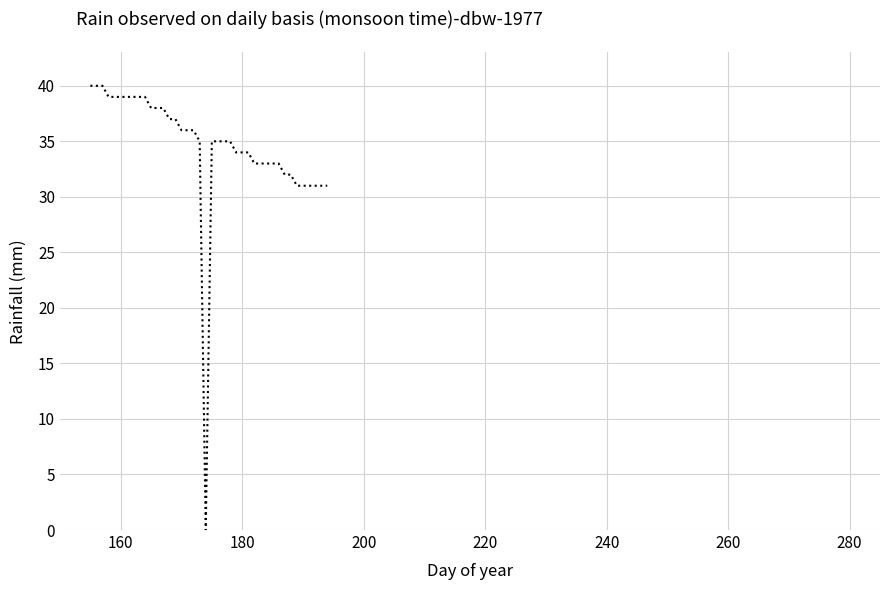

What is the difference between the maximum and minimum values?

40